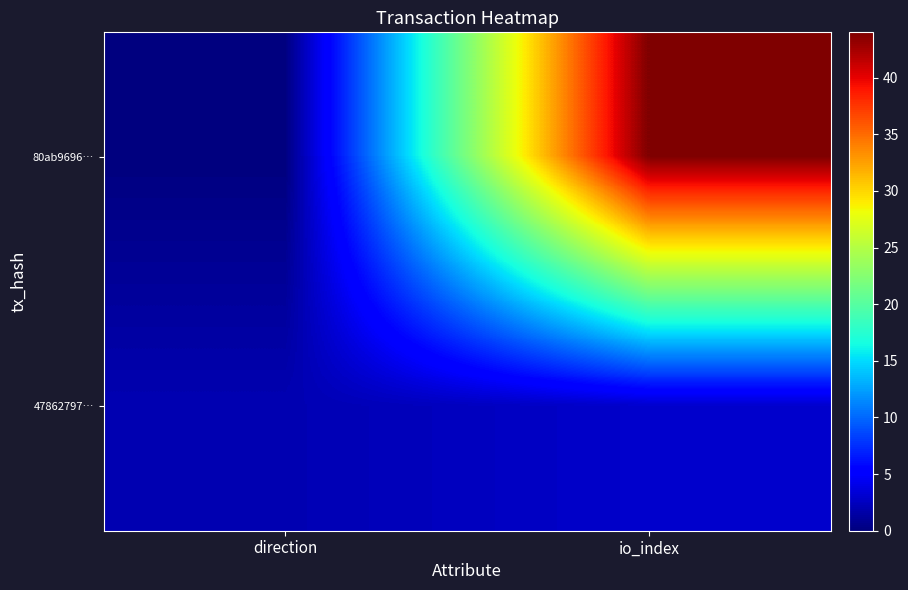

At which category is the sum across all series the highest?

io_index